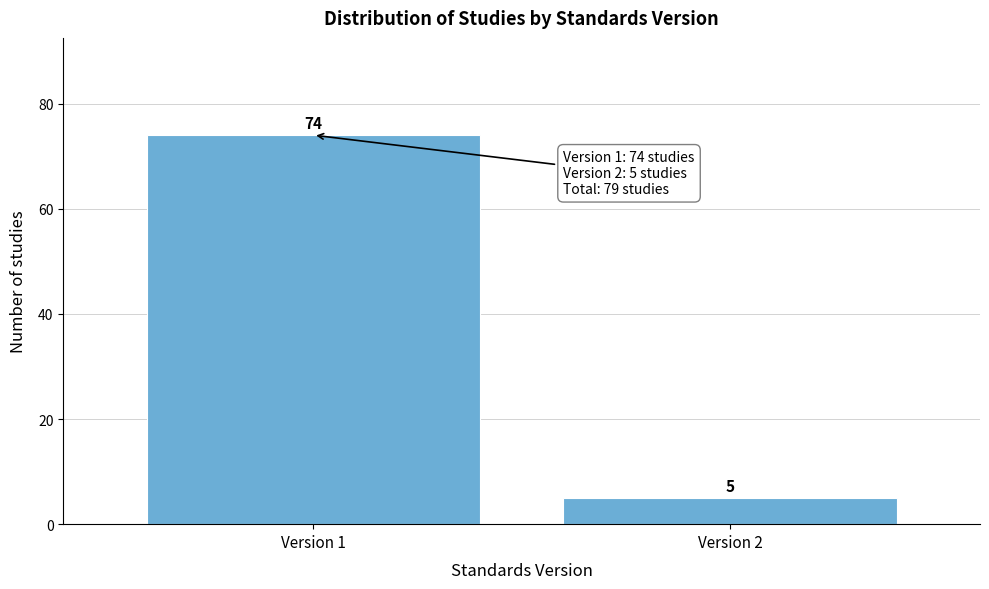

Reading left to right, what are all the values shown in this chart?

Version 1=74	Version 2=5